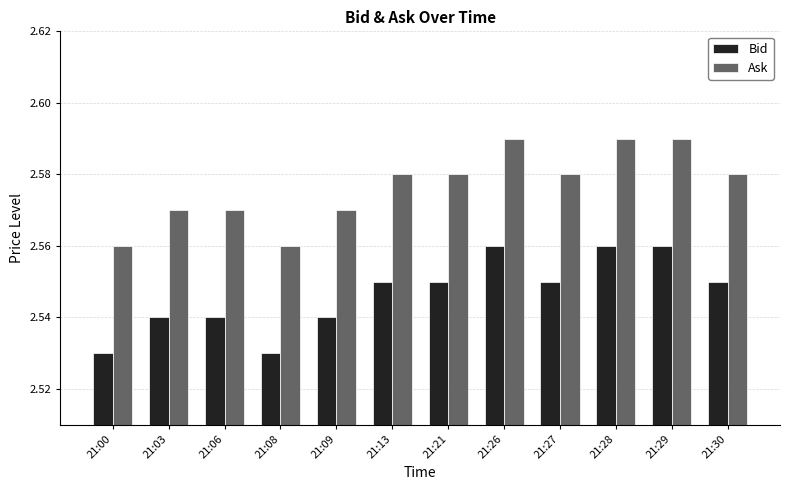

Rank the series by their average value, from highest to lowest.

Ask, Bid